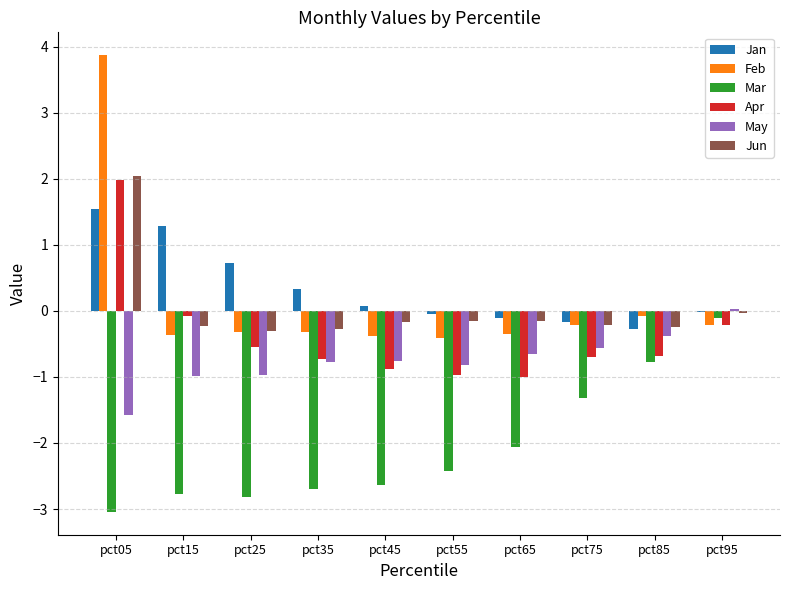

What is the sum of all Apr values?

-3.8